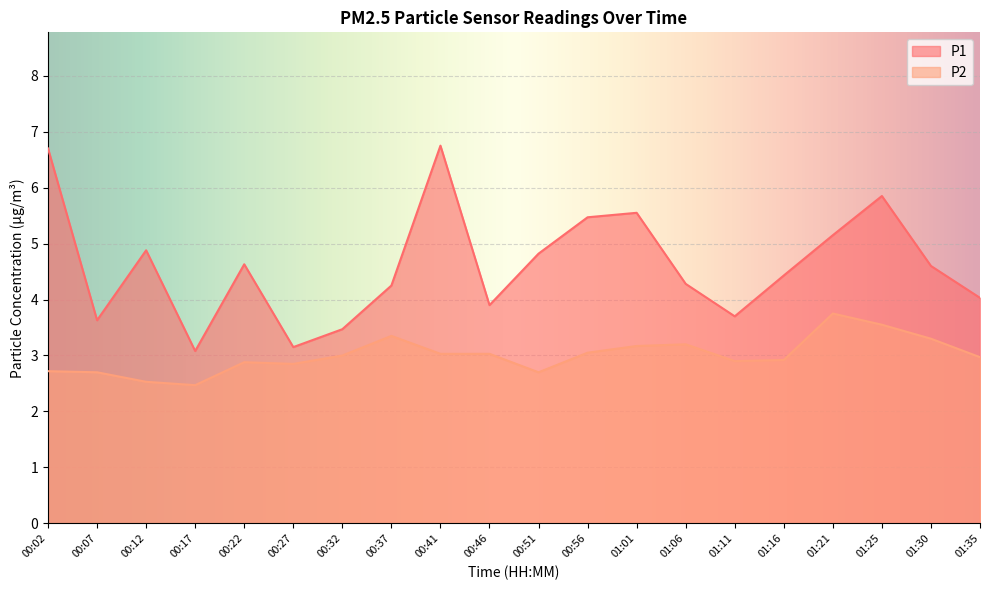

True or false: P1 has a value of 3.1 at 00:17.

True